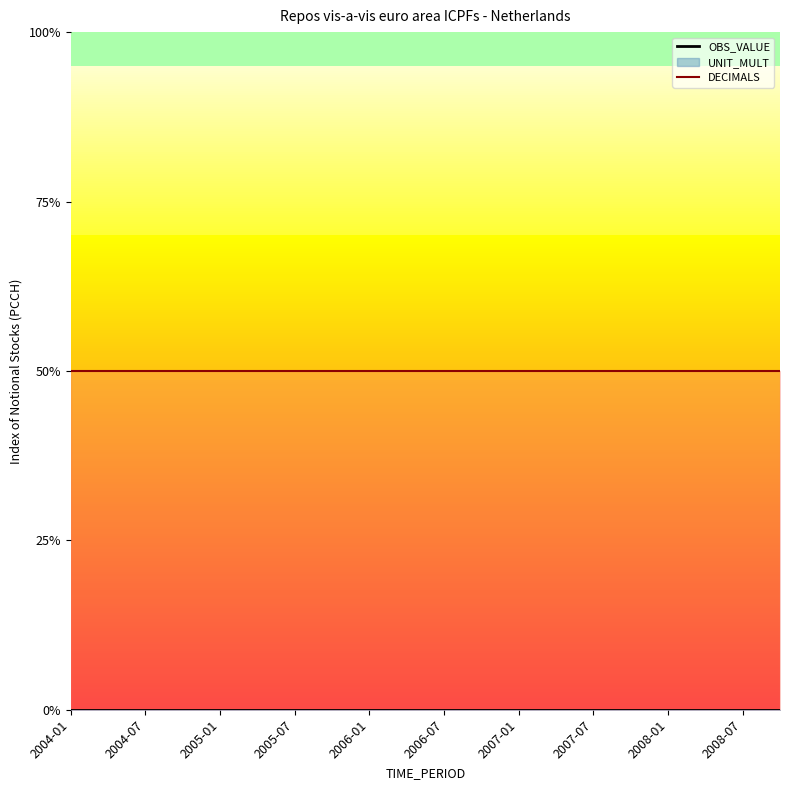

Which series has the widest spread of values?

OBS_VALUE